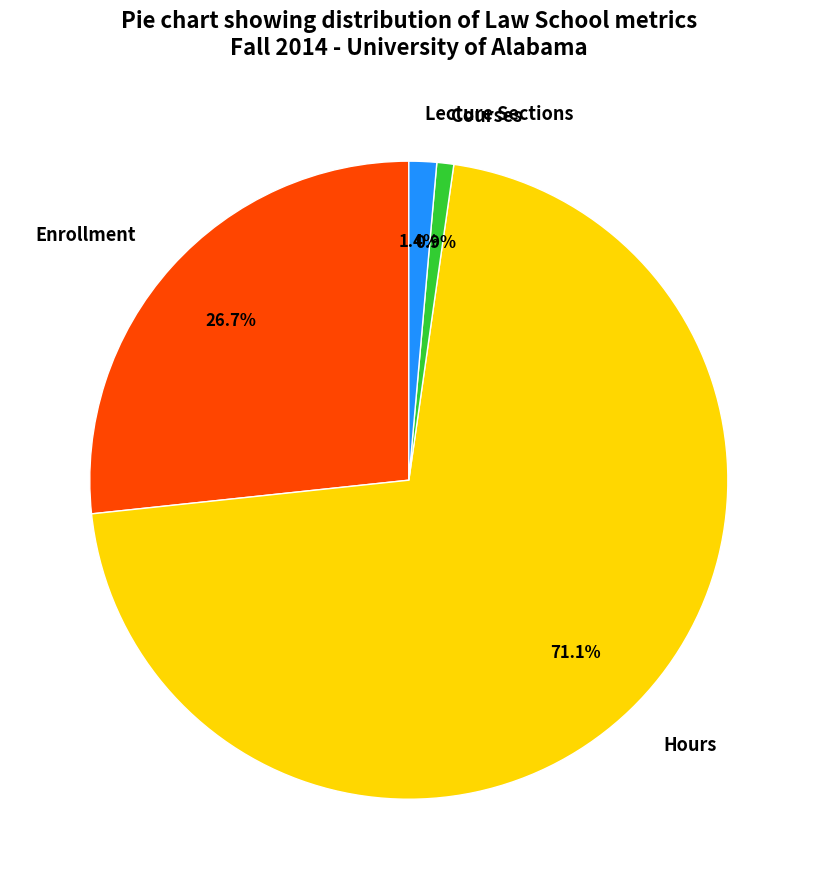

How many segments does this pie chart have?

4